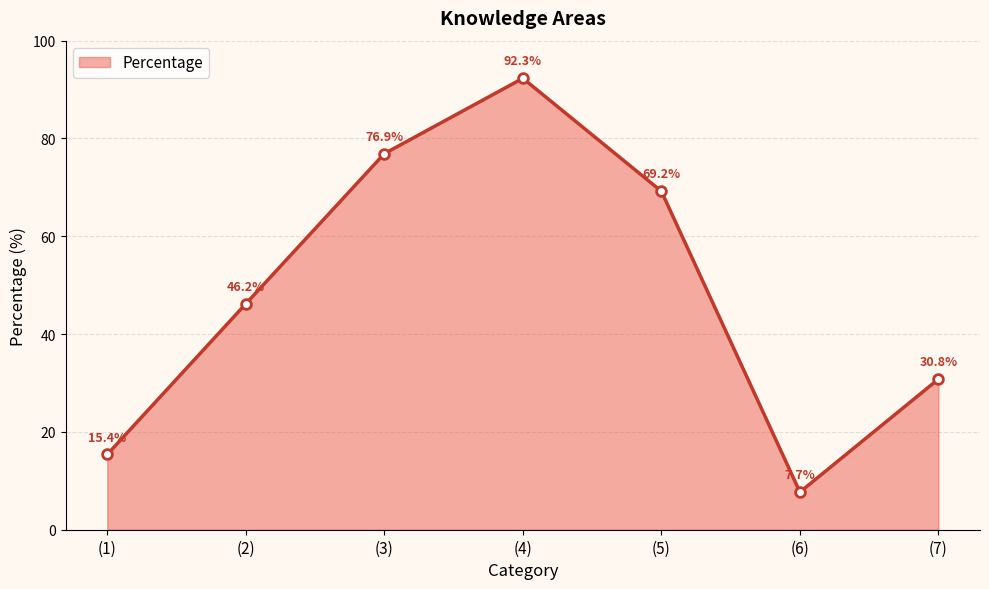

What is the average value?

48.4